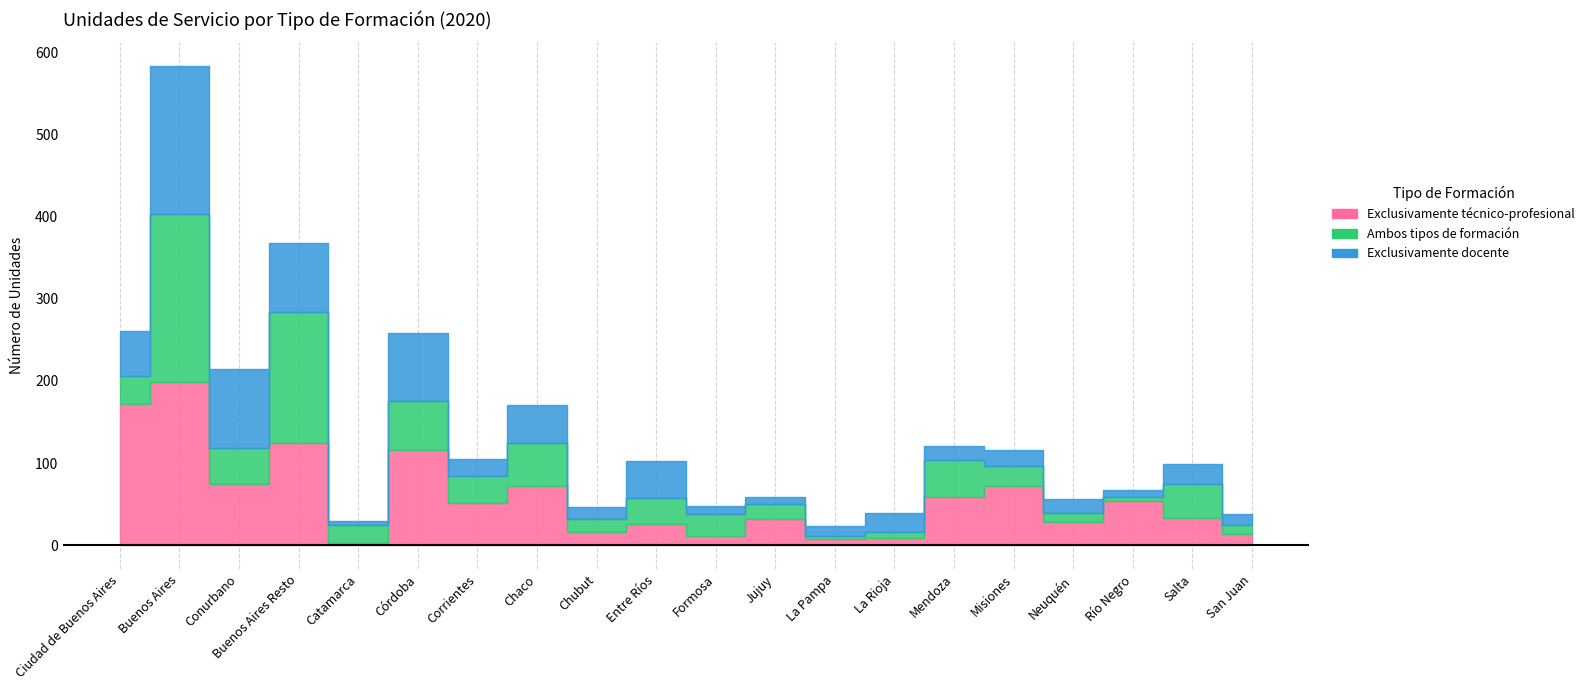

How many interior local valleys does the Exclusivamente docente series have?

6